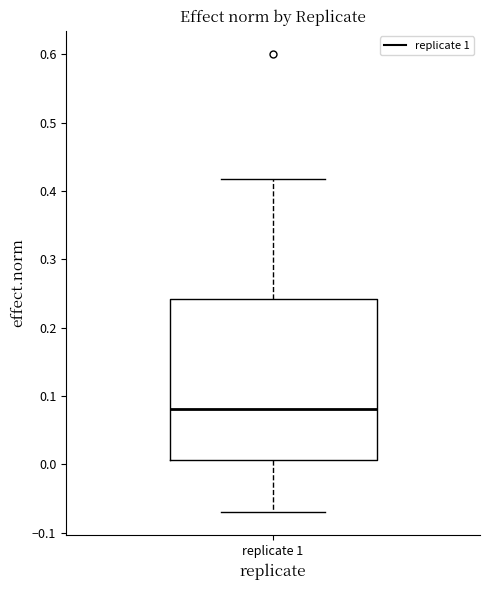

Where does the lower whisker of the box for replicate 1 end on the y-axis? The values are not printed on the chart, so give them approximately, as read against the axis.

-0.07